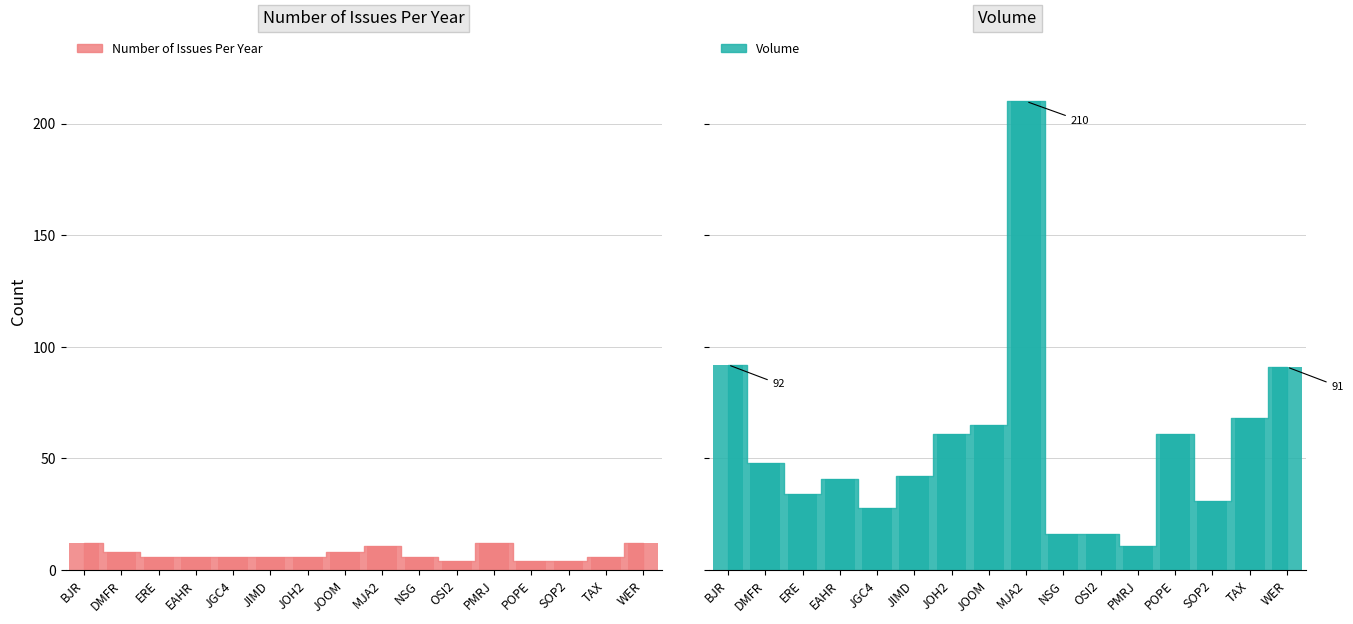

What is the spread (max minus min) of values at MJA2?

199